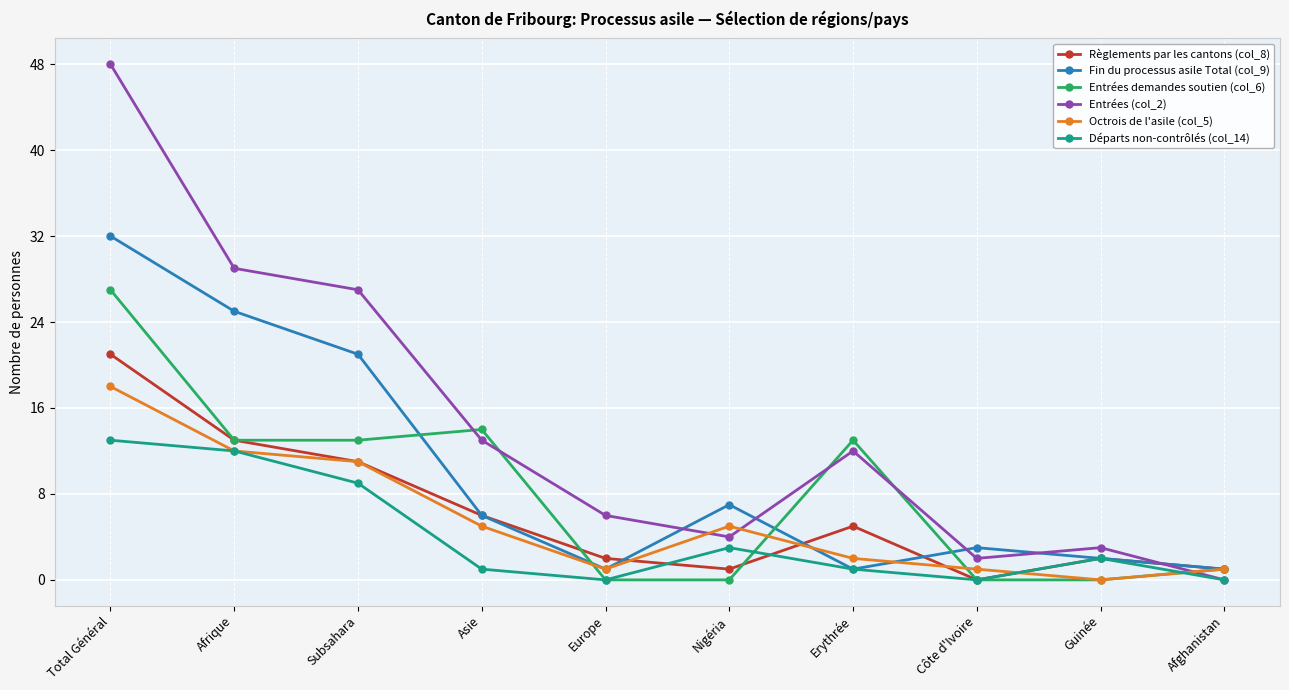

List the series in order of their peak value, lowest first.

Départs non-contrôlés (col_14), Octrois de l'asile (col_5), Règlements par les cantons (col_8), Entrées demandes soutien (col_6), Fin du processus asile Total (col_9), Entrées (col_2)